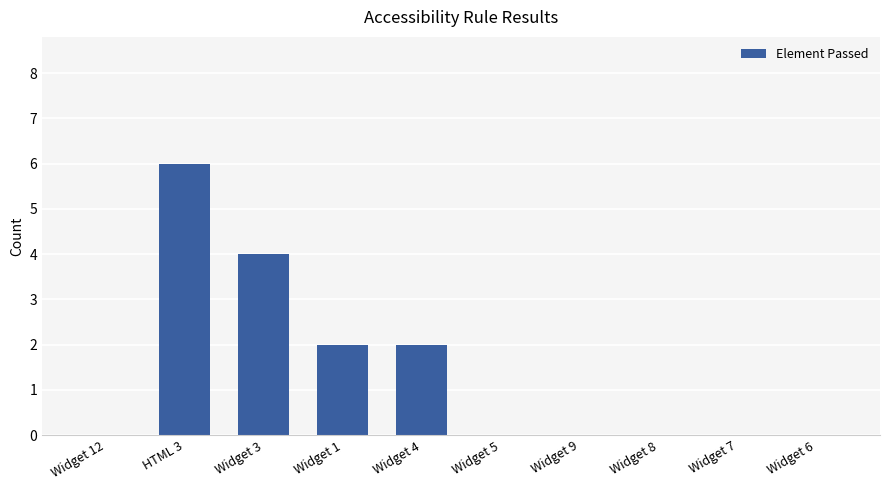

Is it true that the value at Widget 7 is 2?

False